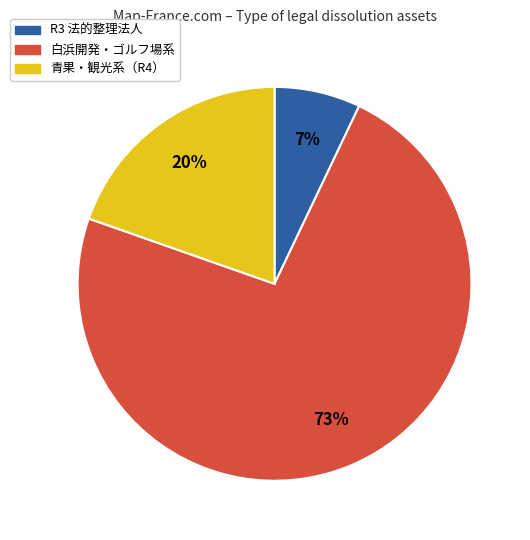

Is there any slice that represents more than half of the pie?

Yes